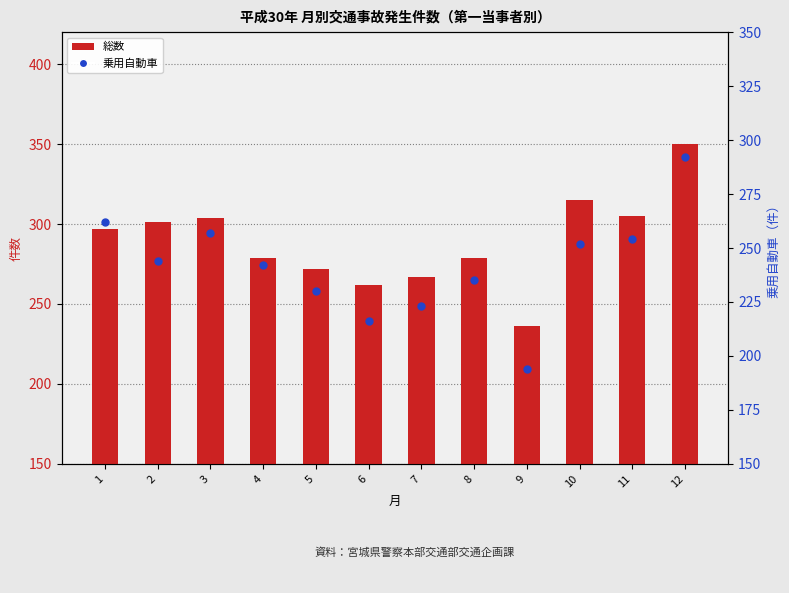

Which series changed the most between 2 and 5?

総数